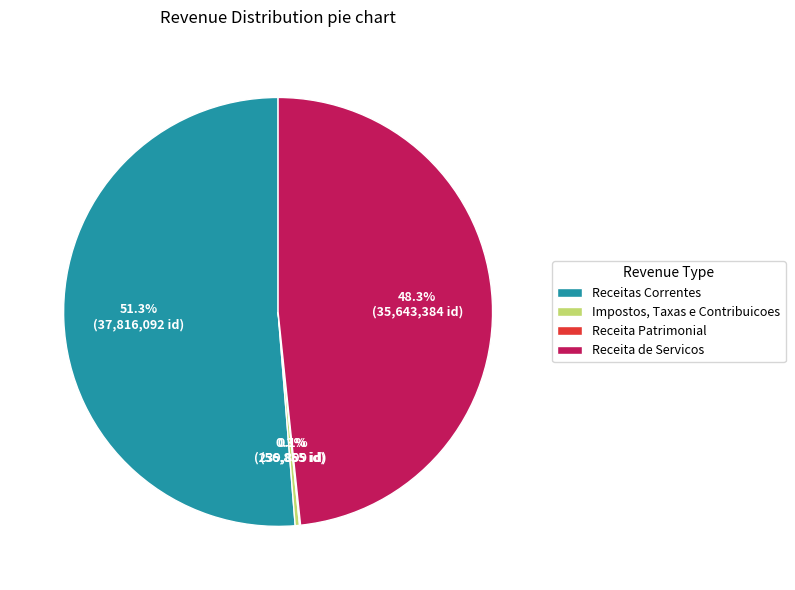

Which category has the biggest portion of the pie?

Receitas Correntes